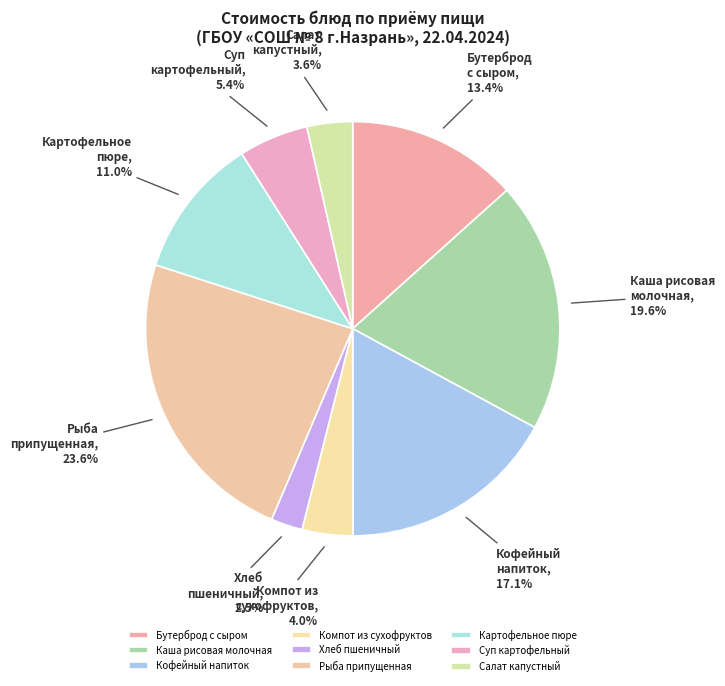

Between Хлеб пшеничный and Салат капустный, which is larger?

Салат капустный